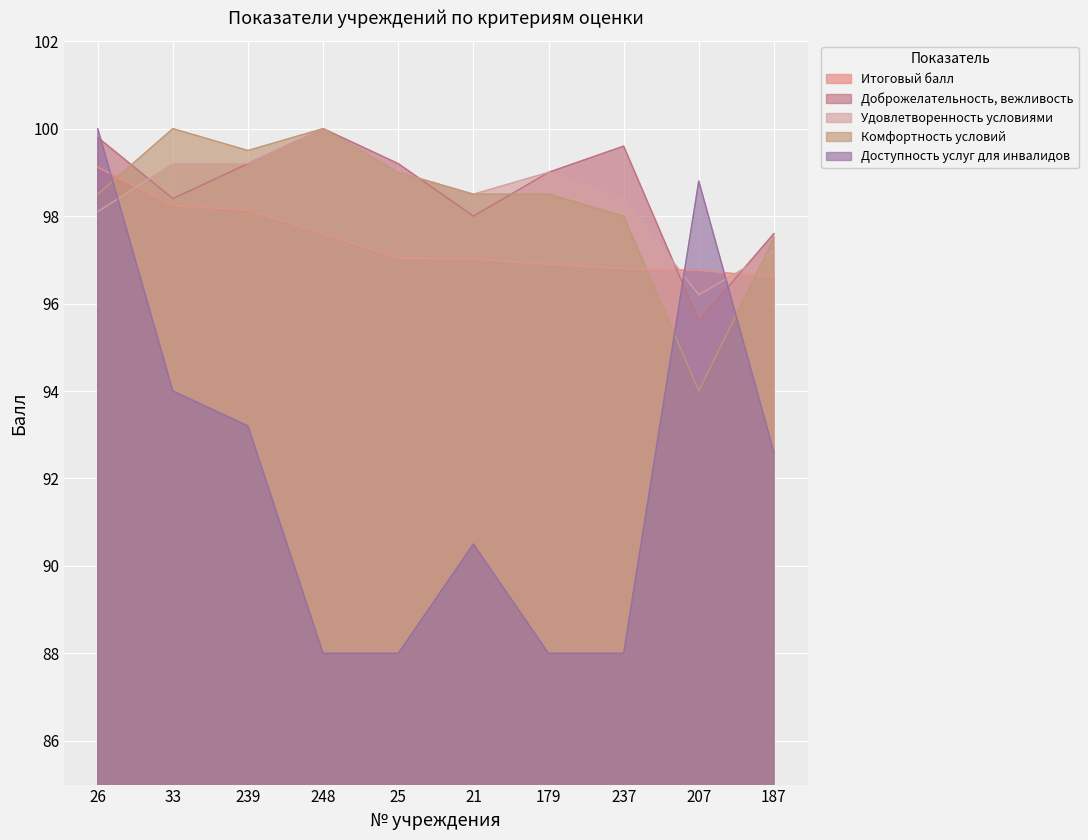

How many lines are shown in the chart?

5